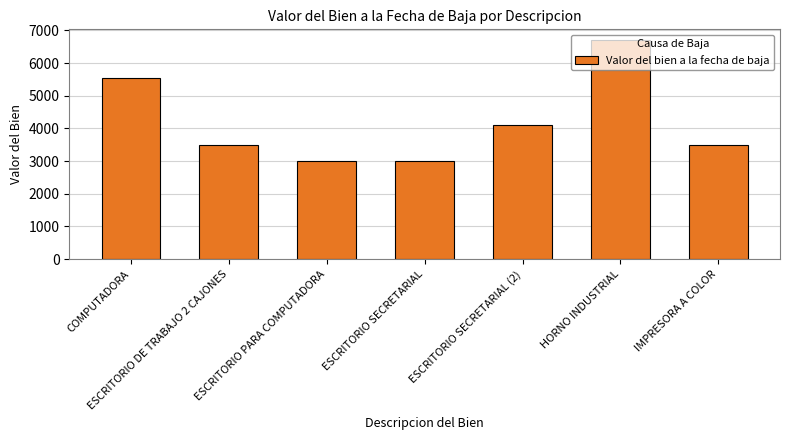

What is the difference between the values at ESCRITORIO SECRETARIAL (2) and ESCRITORIO SECRETARIAL?

1100